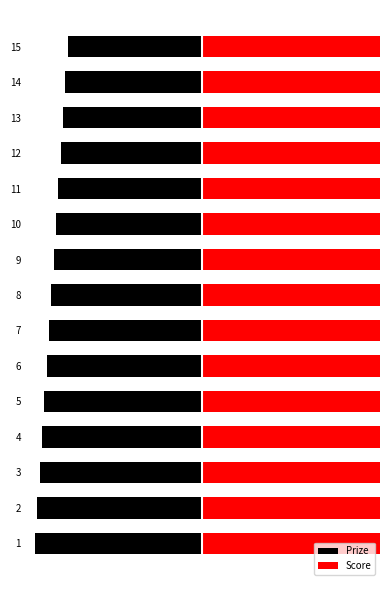

Is it true that Score equals 52.5 at 14?

True